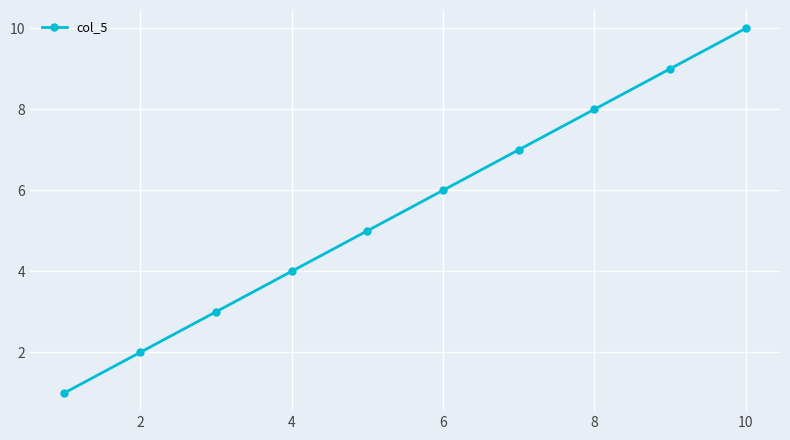

How many series are shown in this chart?

1